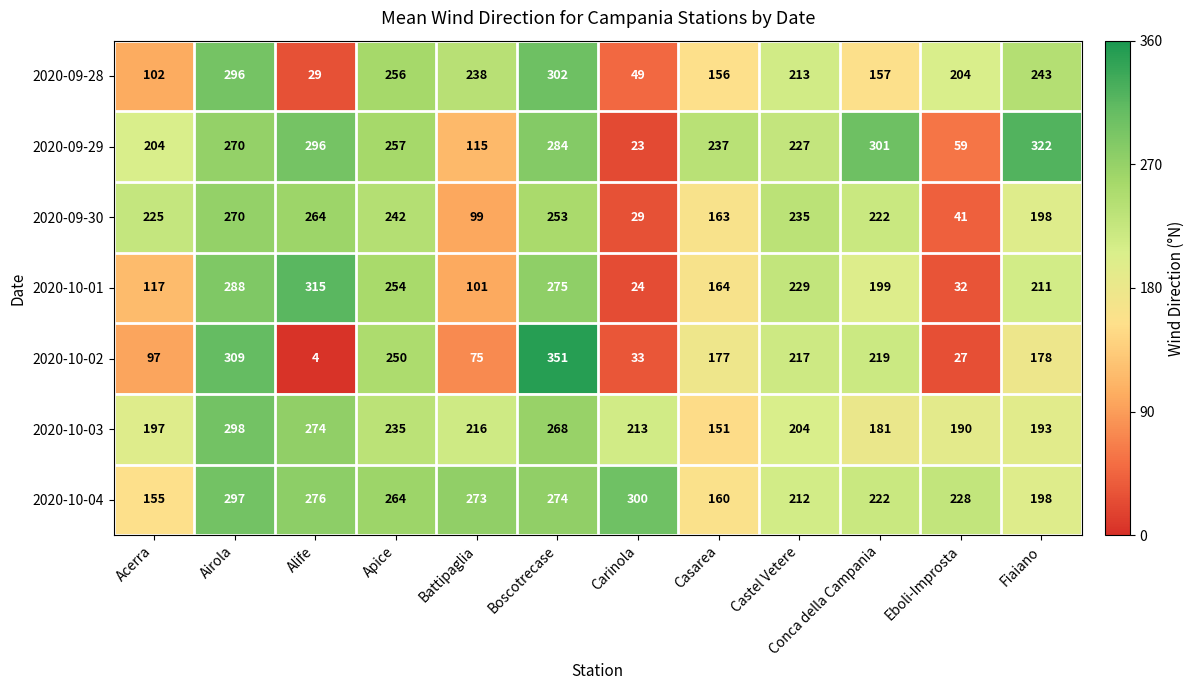

What is the average value of the 2020-09-28 series?

187